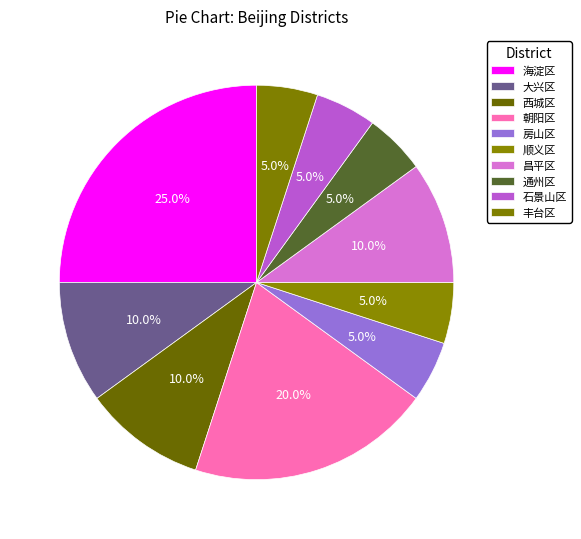

What is the ratio of the value at 昌平区 to the value at 房山区?

2.0